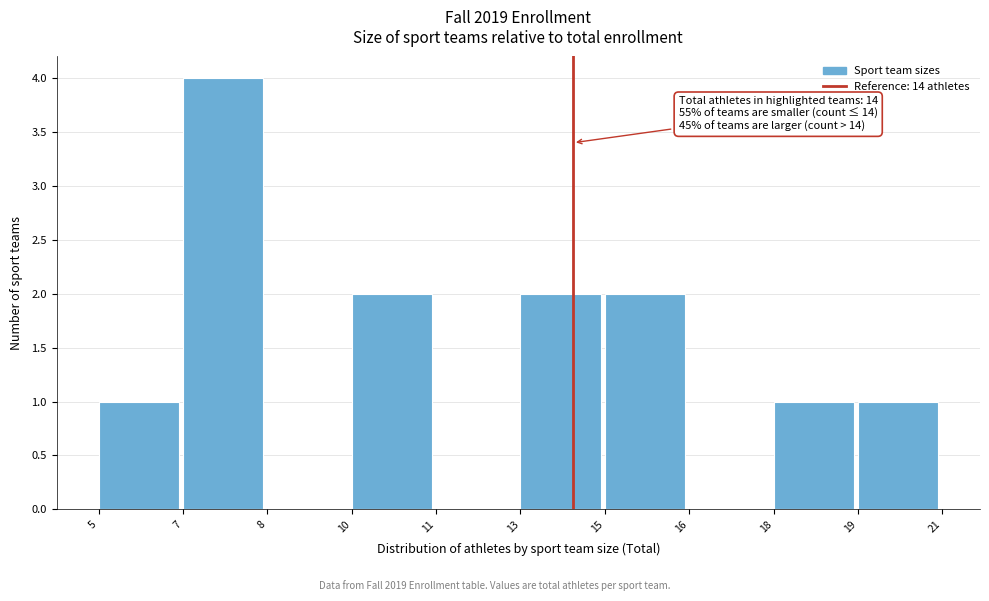

Reading right to left, extract all data points from this chart.

19=1	18=1	16=0	15=2	13=2	11=0	10=2	8=0	7=4	5=1